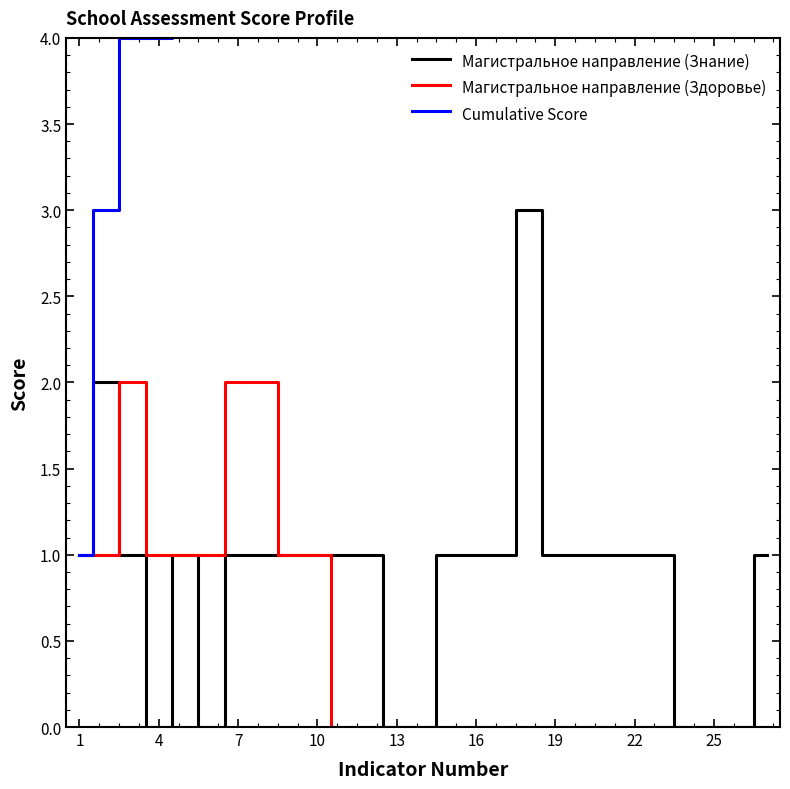

Which series has the largest range (max minus min)?

Cumulative Score